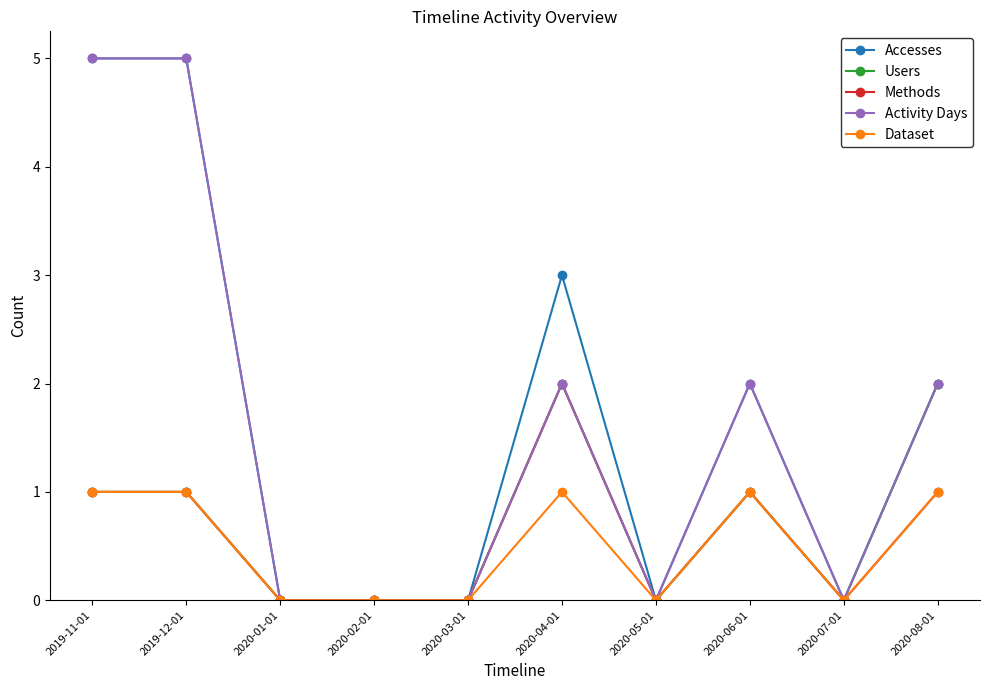

Is the value of Accesses at 2019-12-01 greater than the value of Users at 2020-06-01?

Yes